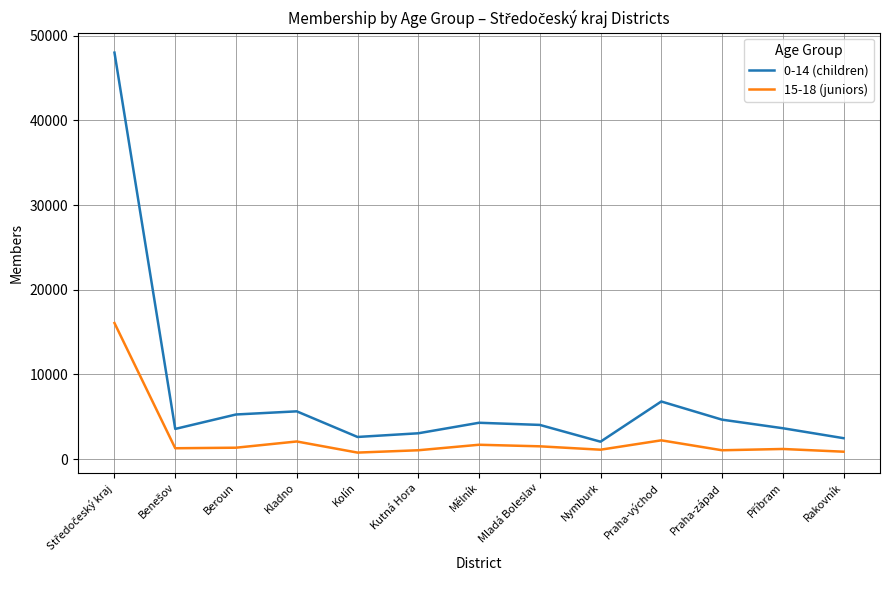

List the series in order of their peak value, highest first.

0-14 (children), 15-18 (juniors)